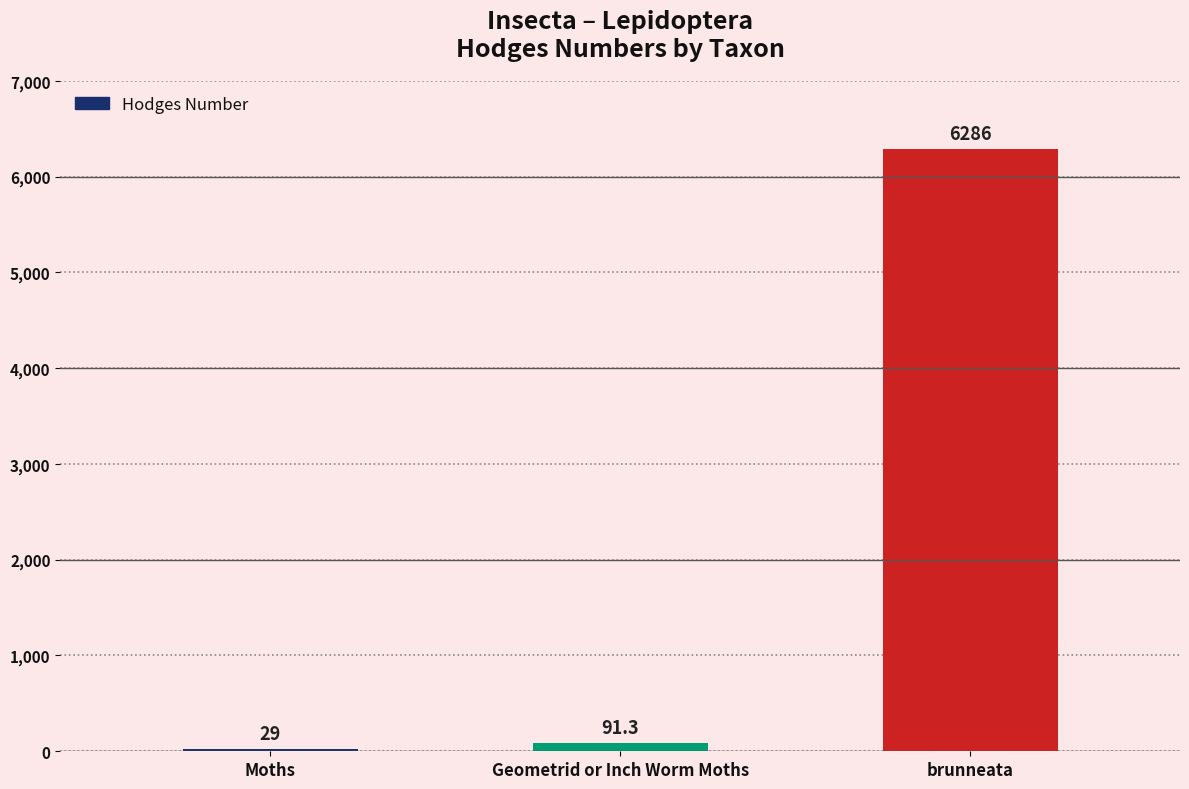

What is the label of the 1st bar from the right?

brunneata